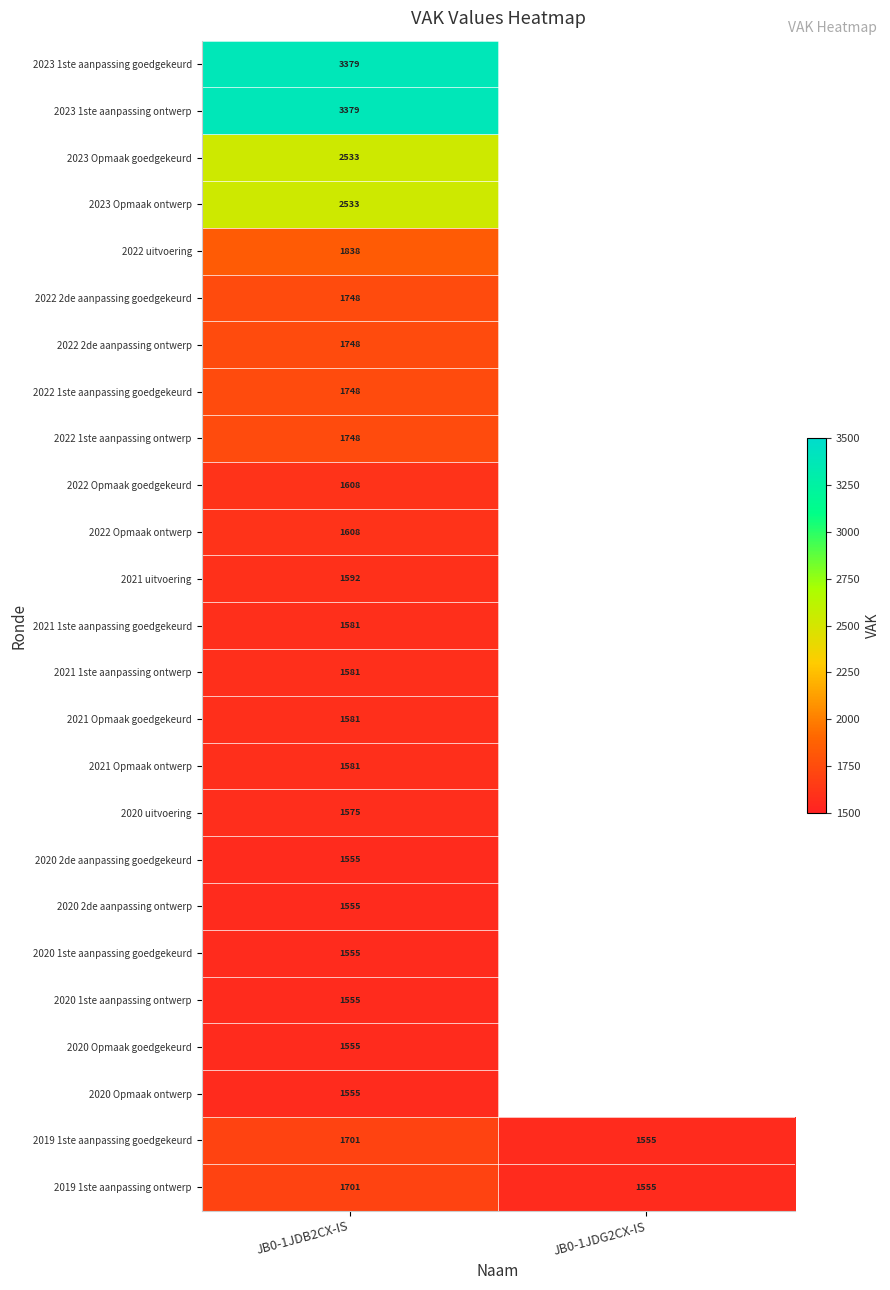

What is the difference between the highest and lowest values at JB0-1JDB2CX-IS?

1824